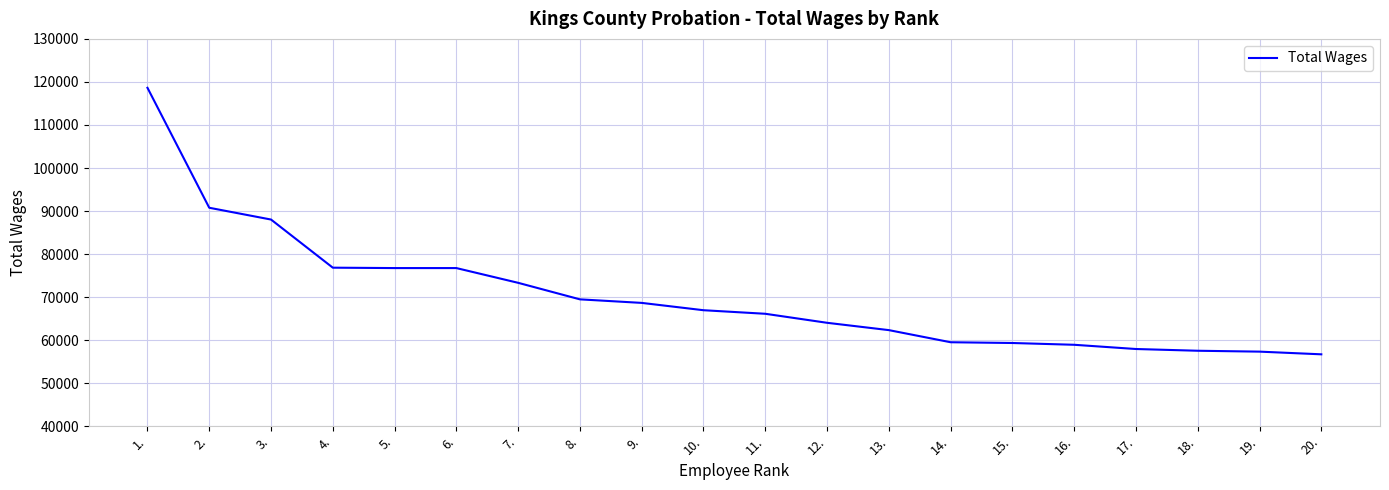

The value at 18. is 103312. True or false?

False